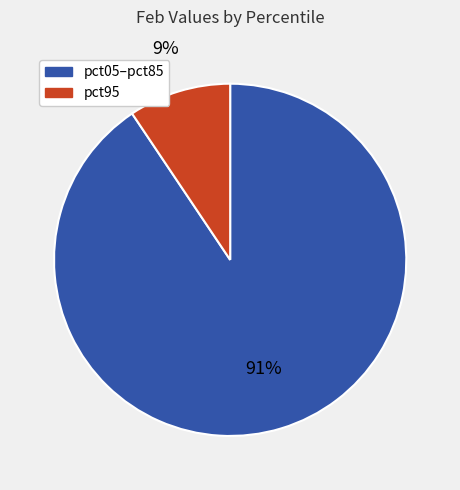

To the nearest percent, what is the average slice percentage?

50%